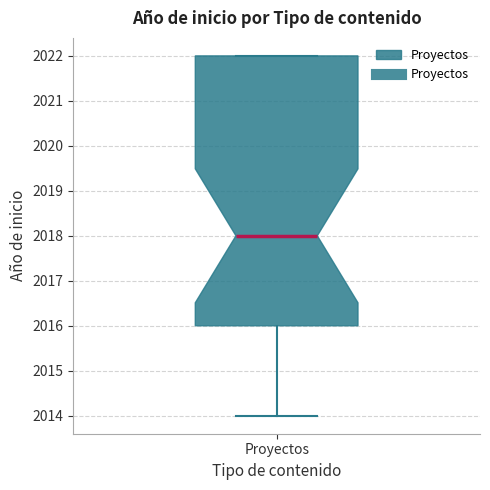

Transcribe this box plot: give where the median line is, the range the box spans, and where the two whiskers end, as read against the y-axis. The values are not printed on the chart, so give them approximately, as read against the axis.

median 2018, box 2016 to 2022, whiskers 2014 to 2022